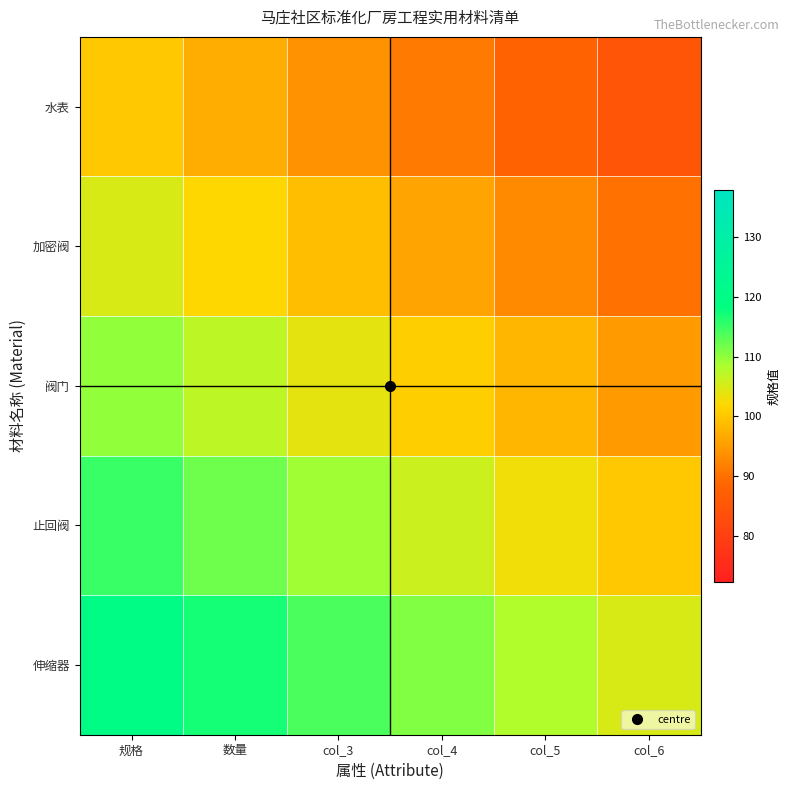

Reading right to left, transcribe all the data shown in this chart.

水表: col_6=85.0	col_5=88.0	col_4=91.0	col_3=94.0	数量=97.0	规格=100.0
加密阀: col_6=90.0	col_5=93.0	col_4=96.0	col_3=99.0	数量=102.0	规格=105.0
阀门: col_6=95.0	col_5=98.0	col_4=101.0	col_3=104.0	数量=107.0	规格=110.0
止回阀: col_6=100.0	col_5=103.0	col_4=106.0	col_3=109.0	数量=112.0	规格=115.0
伸缩器: col_6=105.0	col_5=108.0	col_4=111.0	col_3=114.0	数量=117.0	规格=120.0